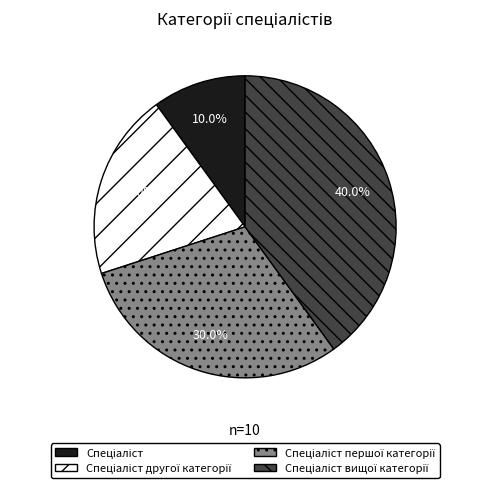

Is there any slice that represents more than half of the pie?

No